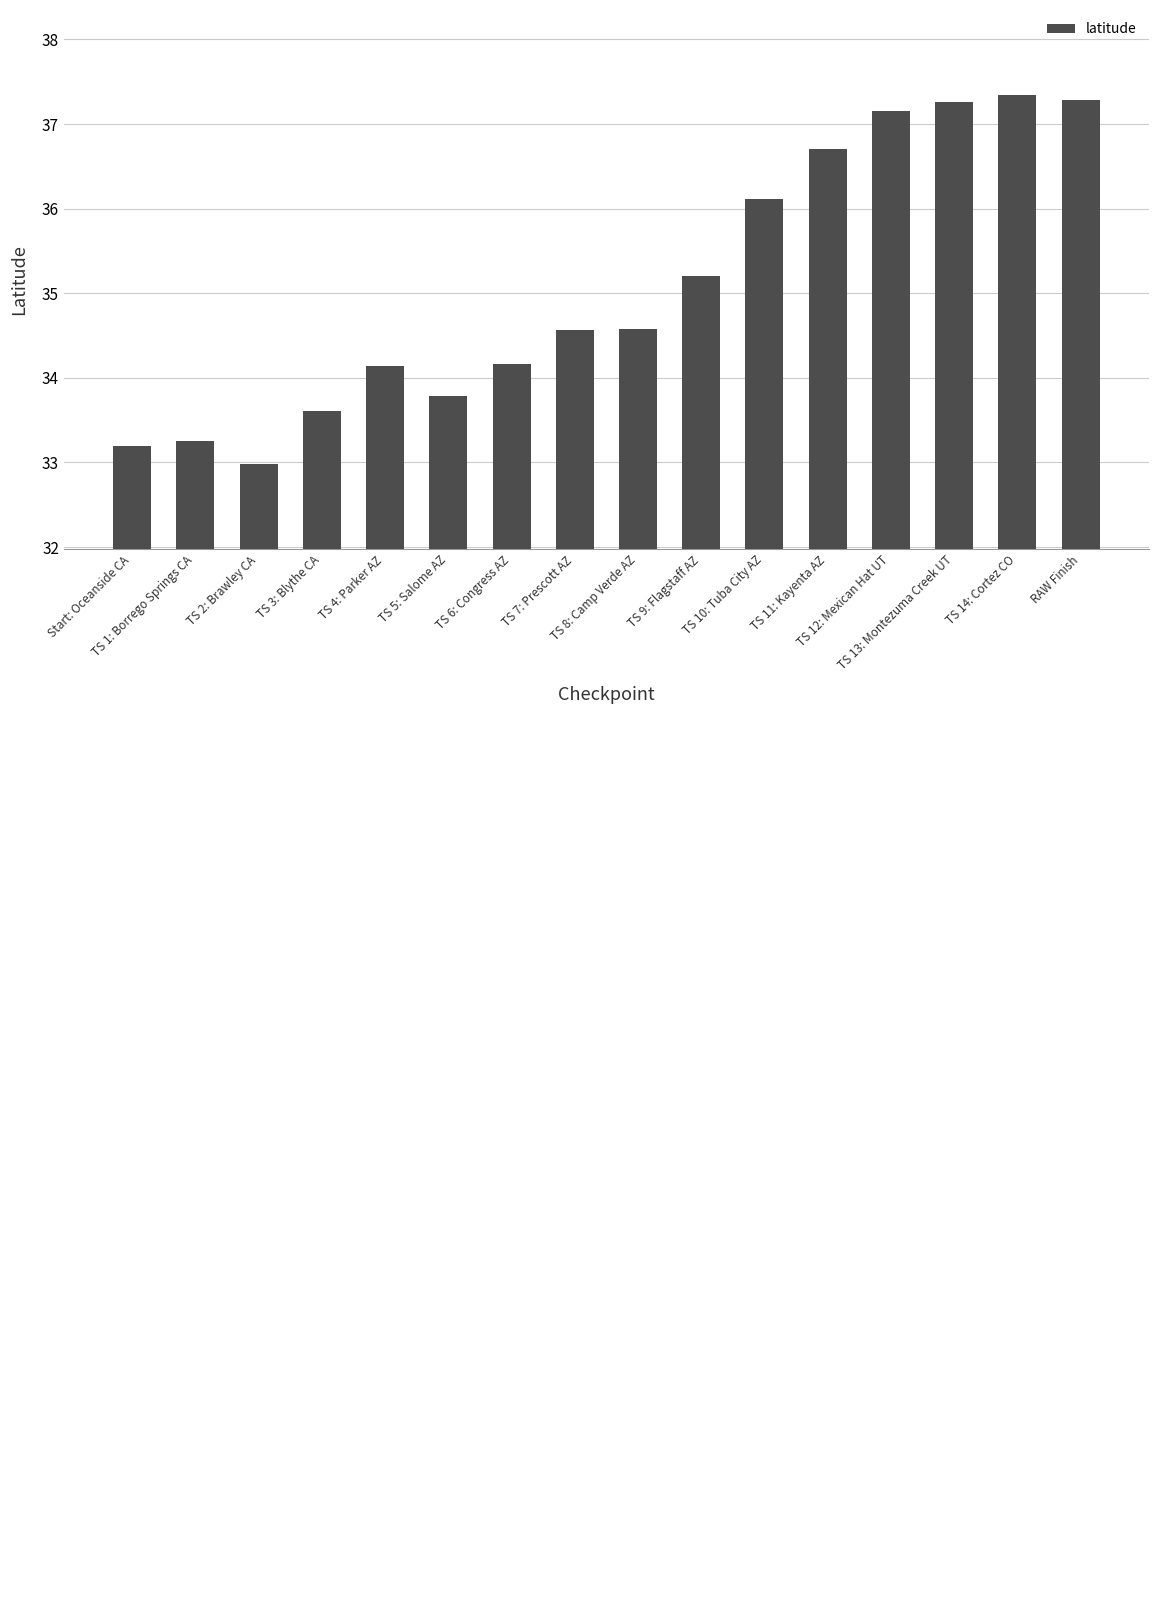

True or false: the data shows 33.2 at Start: Oceanside CA.

True